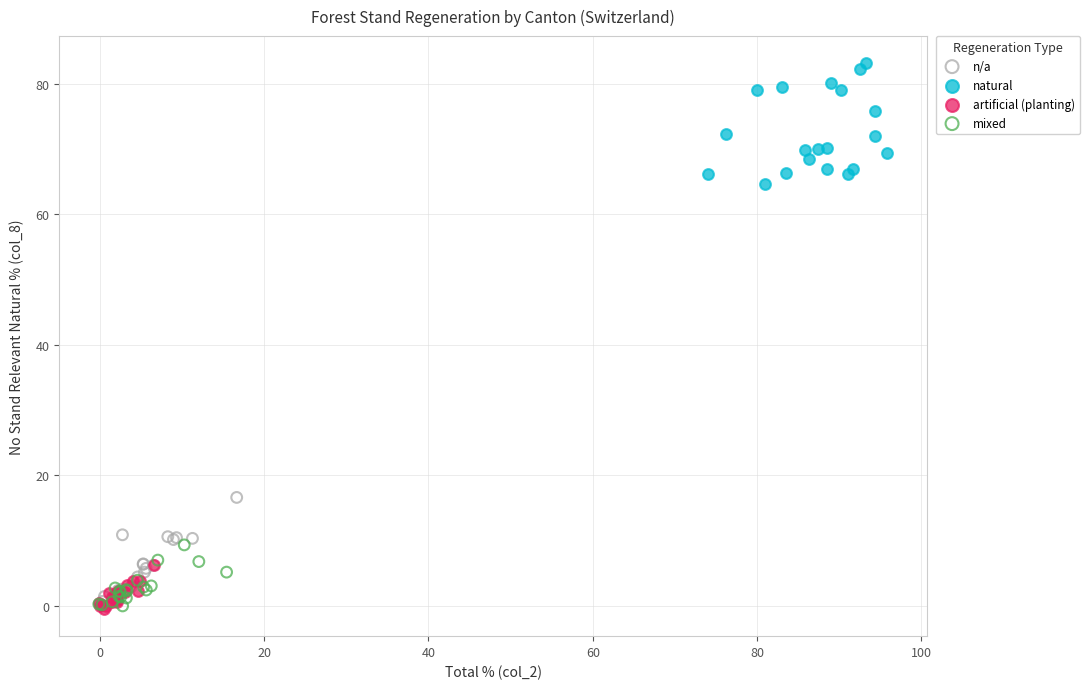

Which series contains the highest Y value?

natural